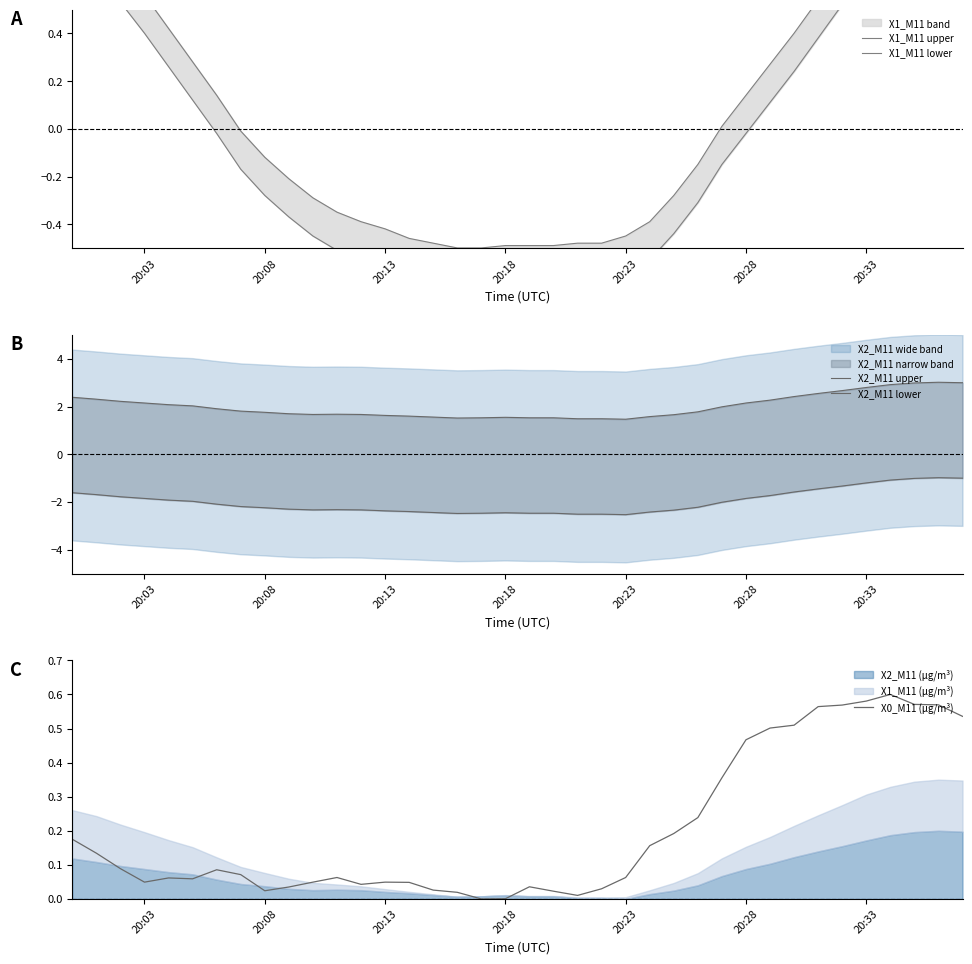

Is the value of X0_M11 (μg/m³) at 25 greater than the value of X2_M11 lower at 26?

Yes